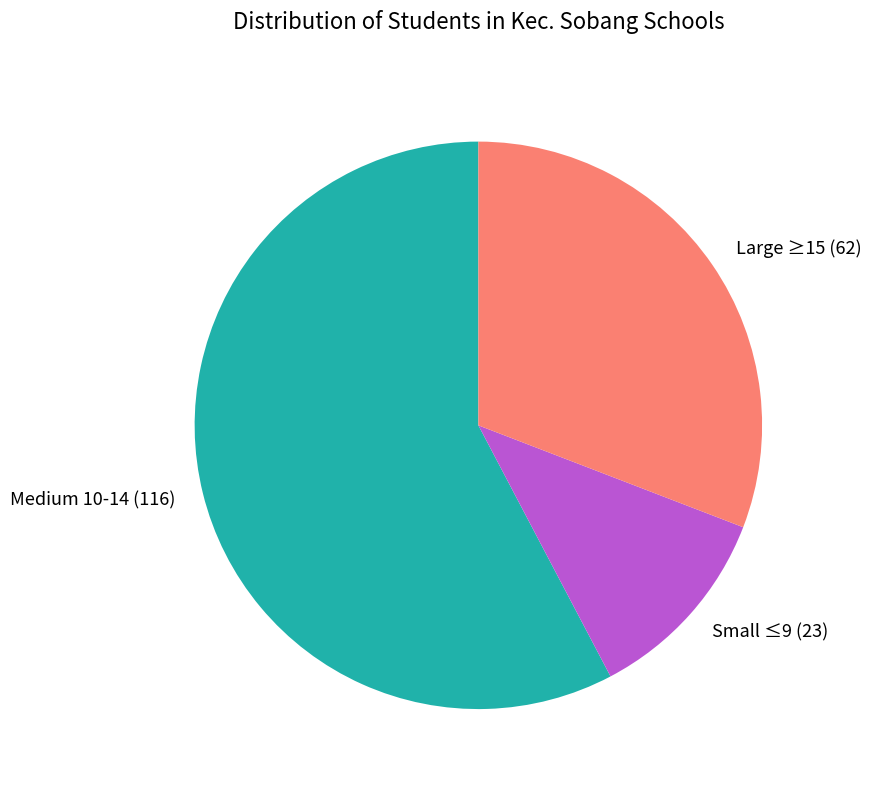

What is the majority slice?

Medium 10-14 (116)